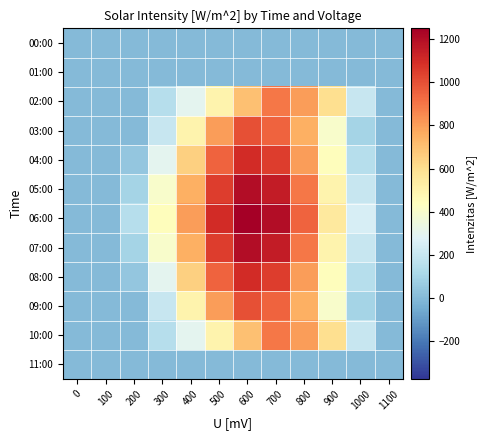

Which label corresponds to the largest value in the chart?

600